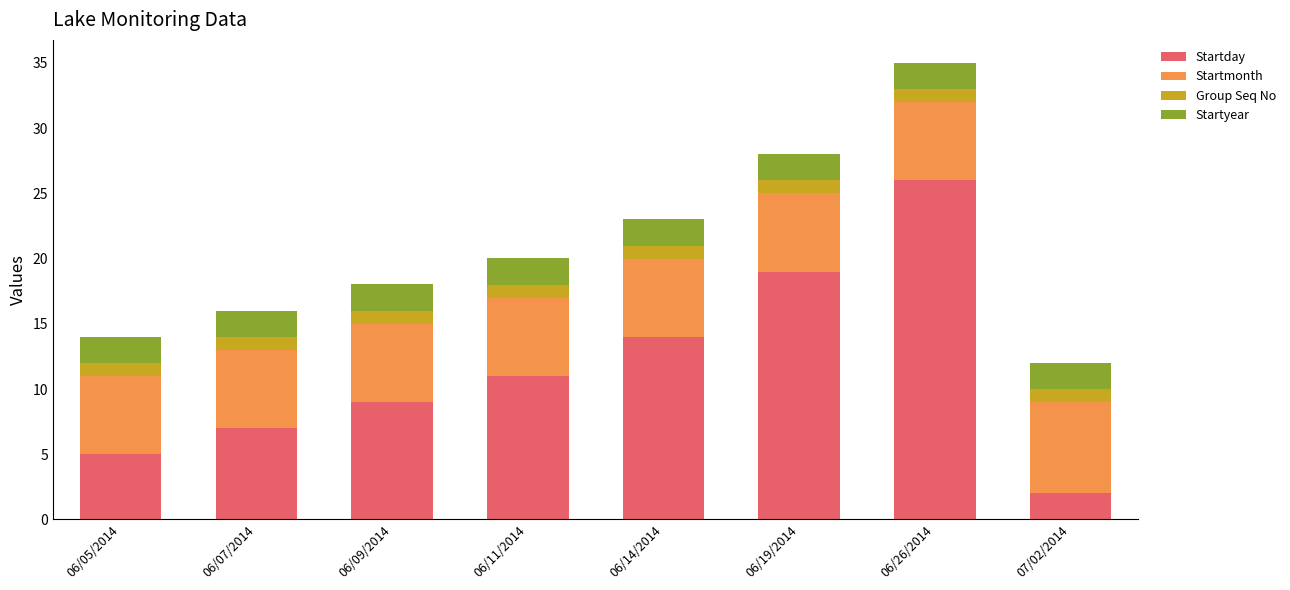

What is the total value across all series at 06/07/2014?

16.0